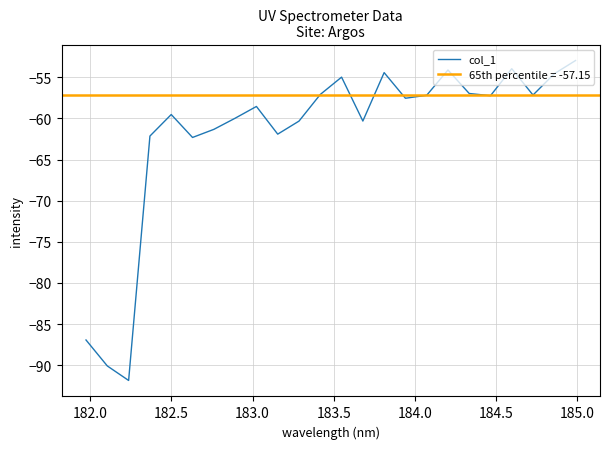

What is the minimum value for col_1?

-91.9